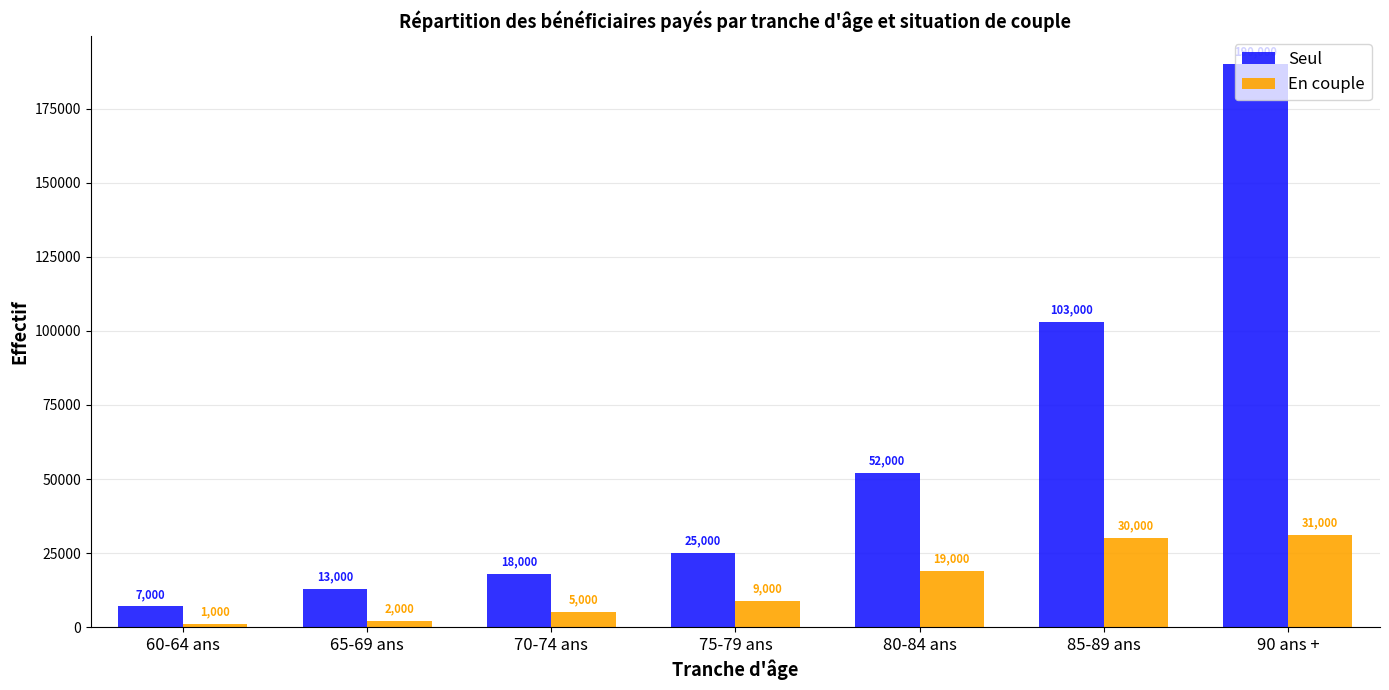

List the series in order of their peak value, lowest first.

En couple, Seul